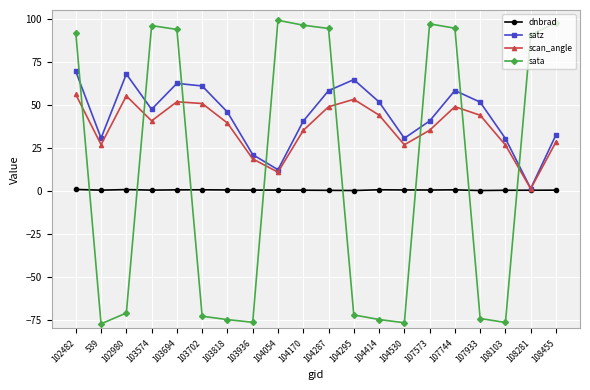

Between 103818 and 108455, which series saw the biggest shift?

sata